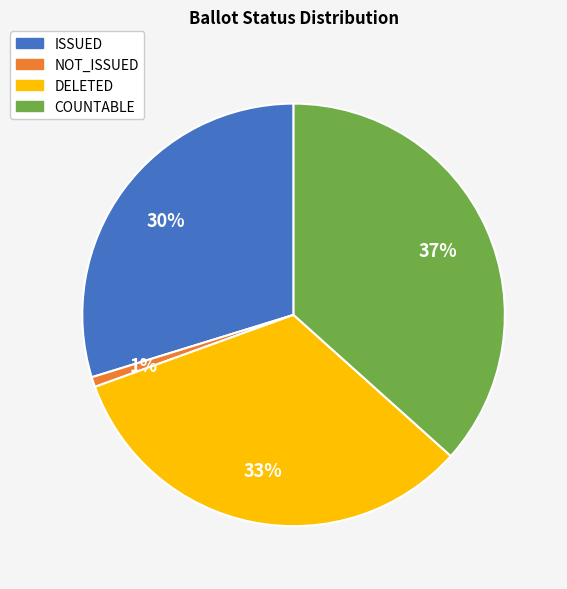

How many slices are in this pie chart?

4